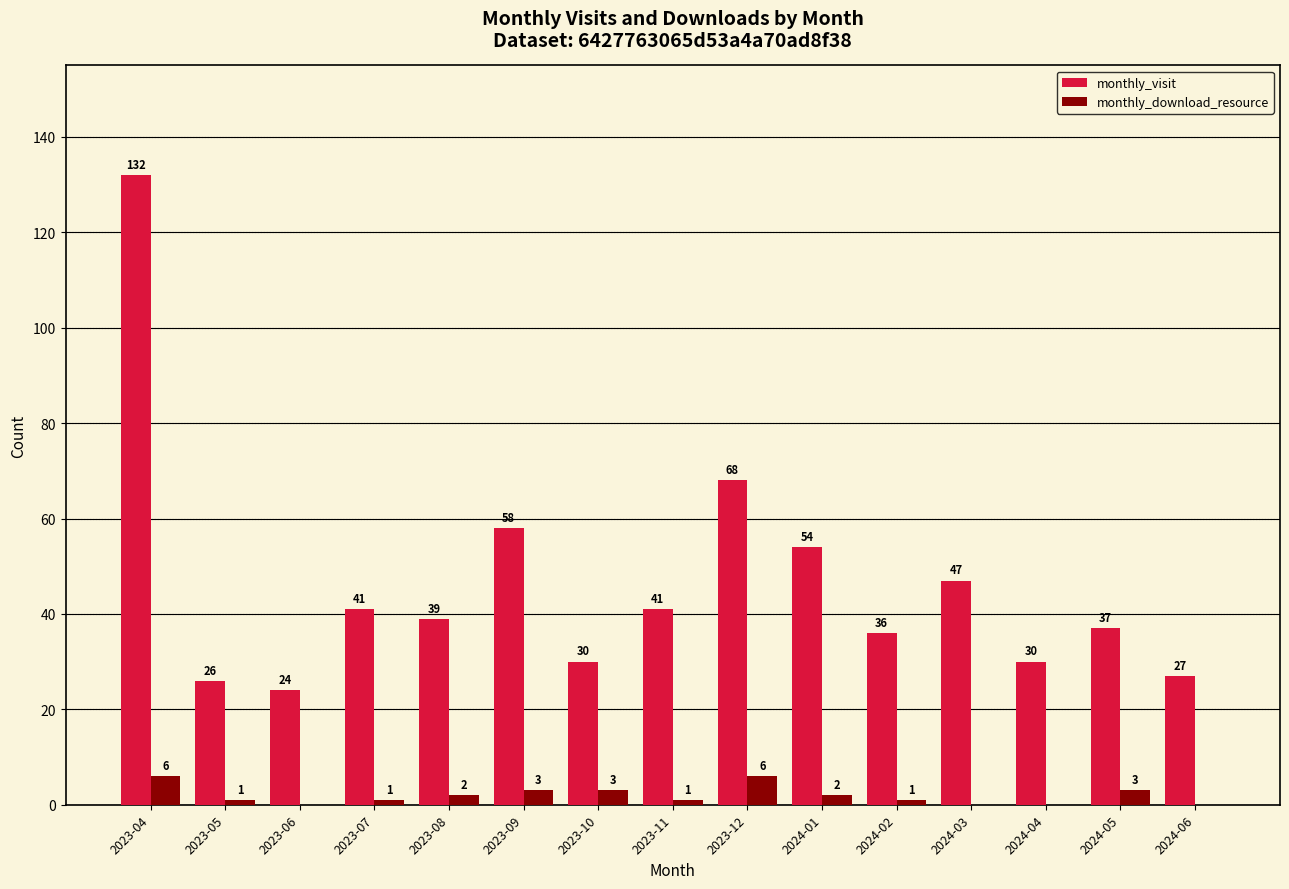

Reading left to right, extract all data points from this chart.

monthly_visit: 2023-04=132	2023-05=26	2023-06=24	2023-07=41	2023-08=39	2023-09=58	2023-10=30	2023-11=41	2023-12=68	2024-01=54	2024-02=36	2024-03=47	2024-04=30	2024-05=37	2024-06=27
monthly_download_resource: 2023-04=6	2023-05=1	2023-06=0	2023-07=1	2023-08=2	2023-09=3	2023-10=3	2023-11=1	2023-12=6	2024-01=2	2024-02=1	2024-03=0	2024-04=0	2024-05=3	2024-06=0